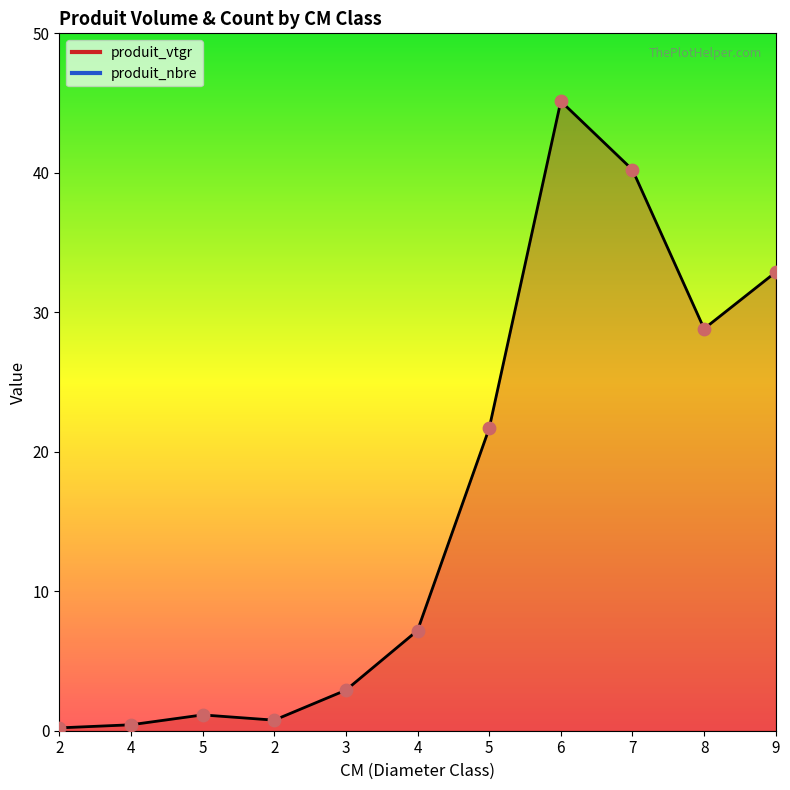

Which has a higher value, 9 or 4?

9